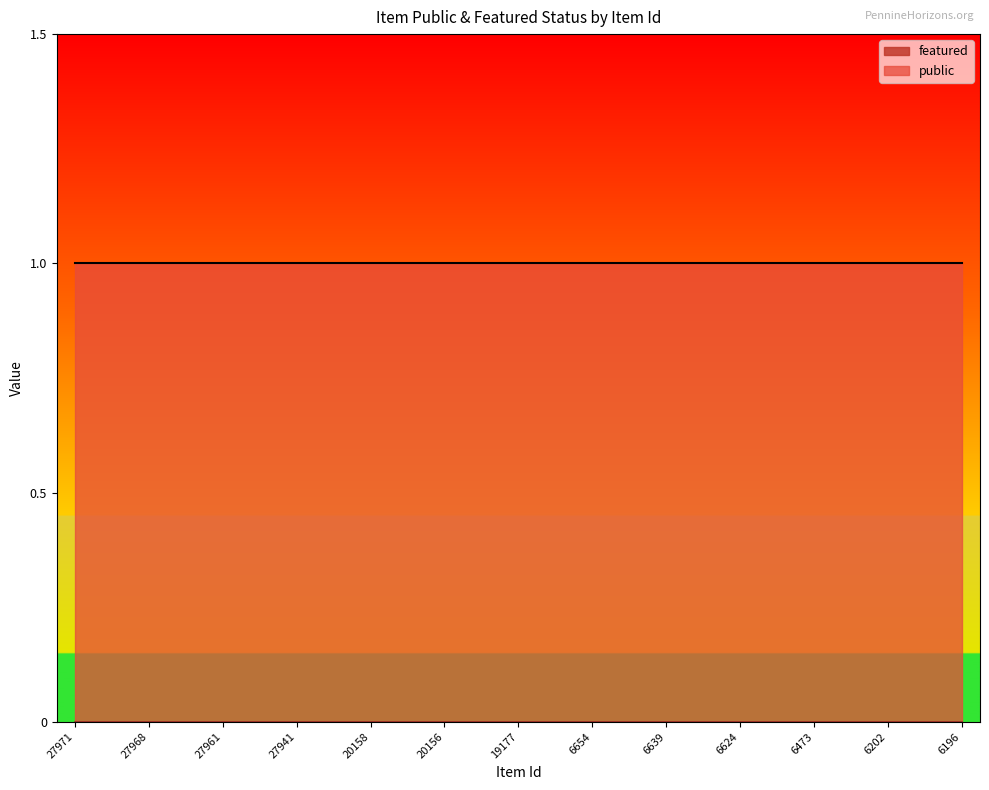

List the series in order of their overall mean, highest first.

public, featured